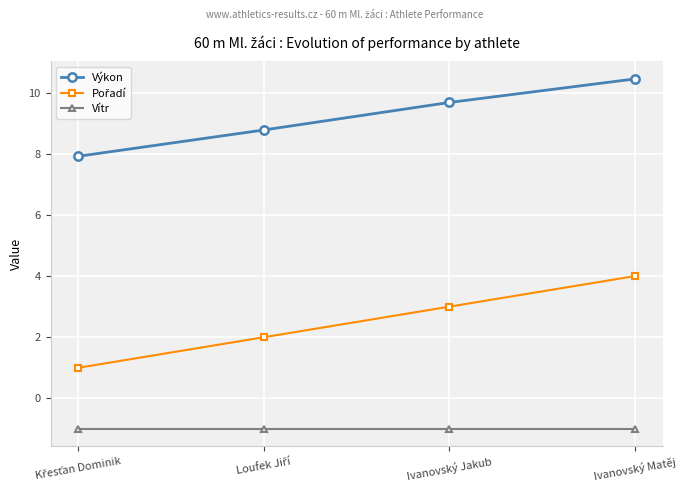

True or false: Vítr has more than 1 points higher than both neighbors.

False